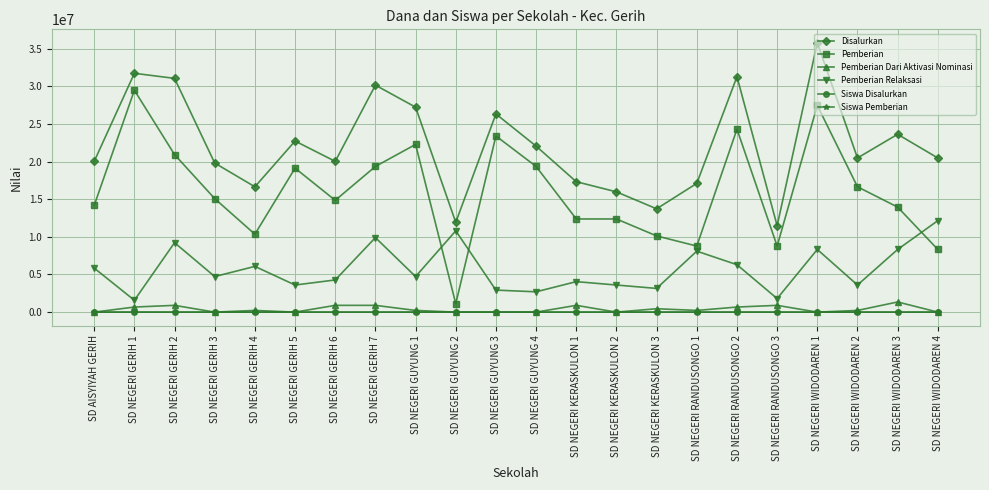

True or false: Pemberian Relaksasi has more than 0 points higher than both neighbors.

True